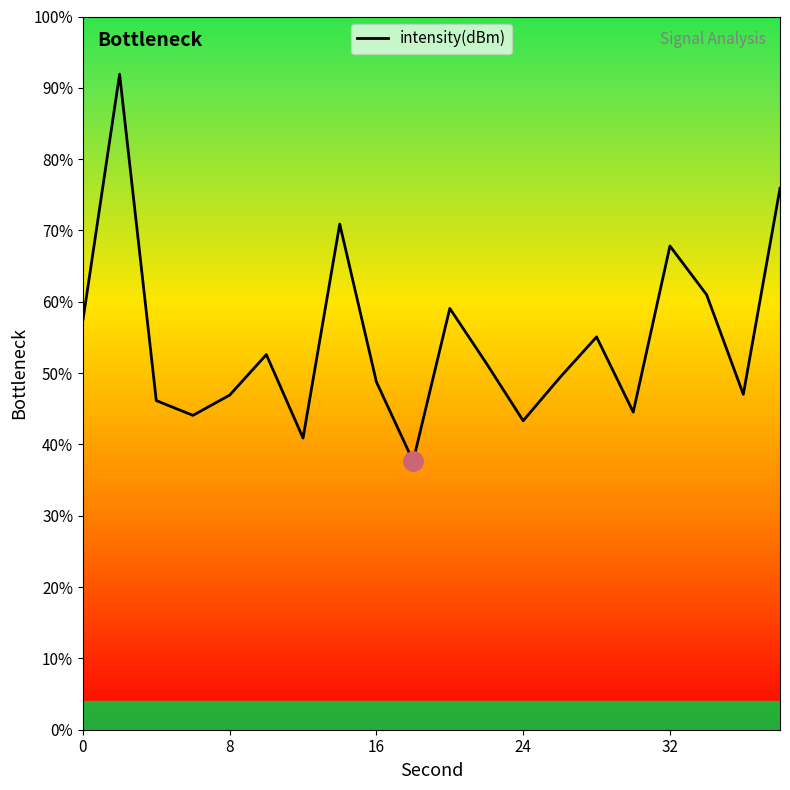

What is the difference between the maximum and minimum values?

54.3